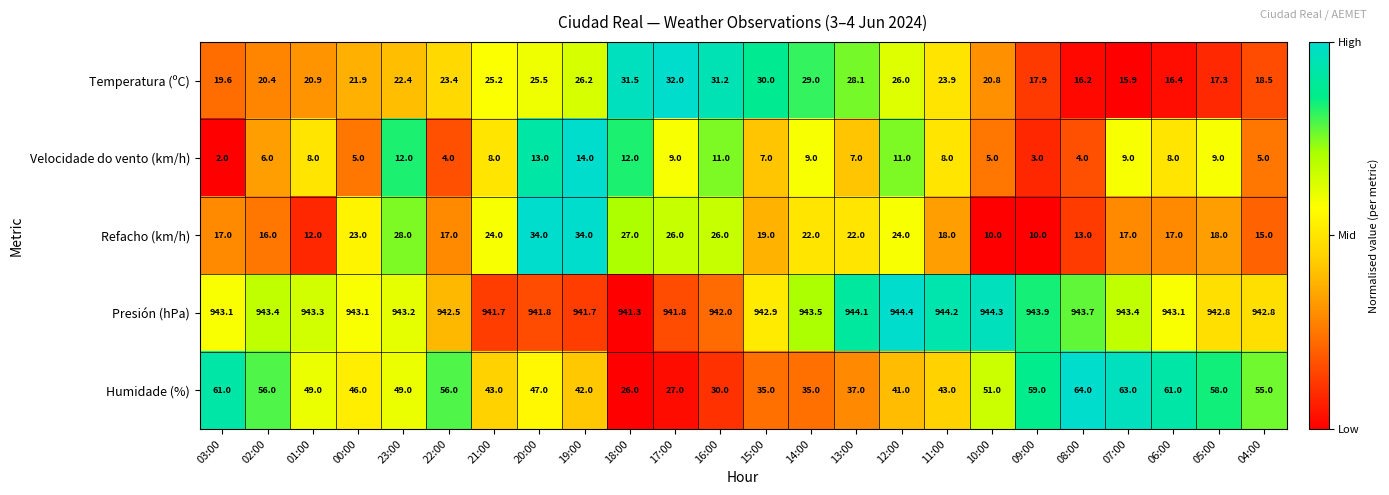

What value does the Velocidade do vento (km/h) series have at 17:00?

9.0